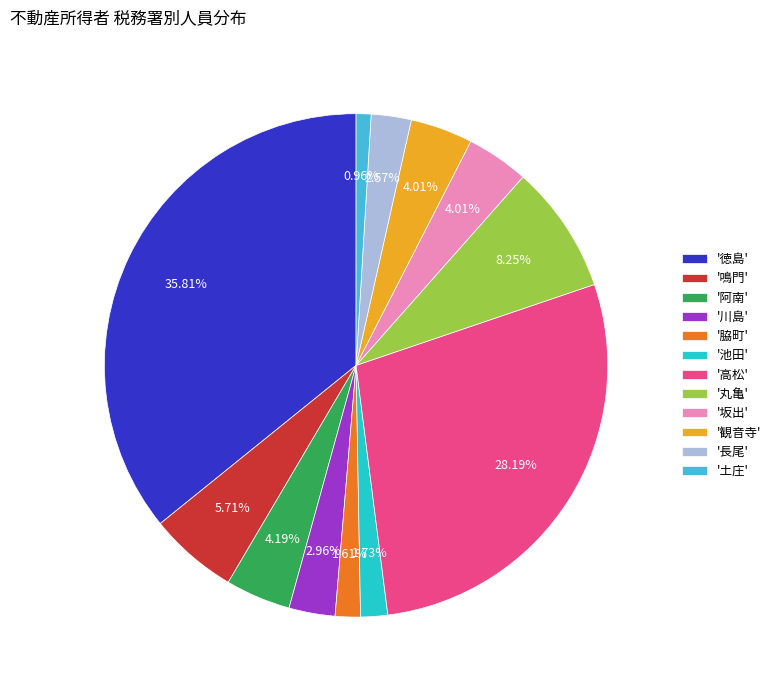

Which has a higher value, '阿南' or '高松'?

'高松'